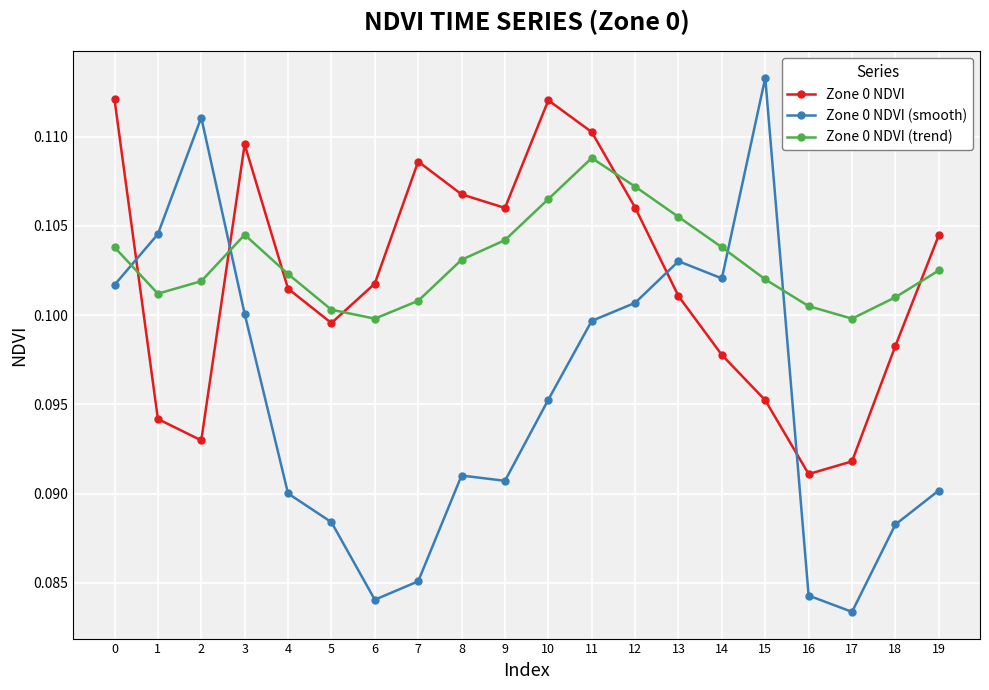

Does the chart display data point markers on the line(s)?

Yes